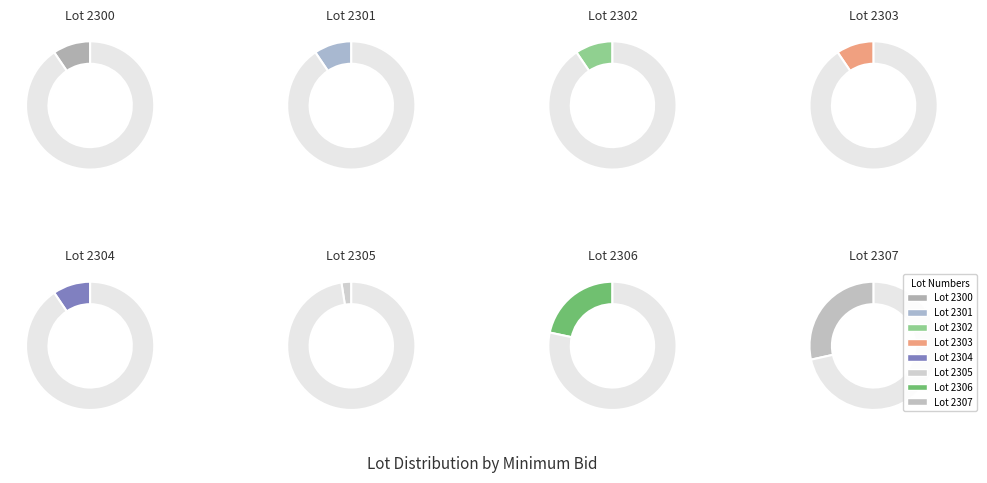

To the nearest percent, what portion does 2302 represent?

9%